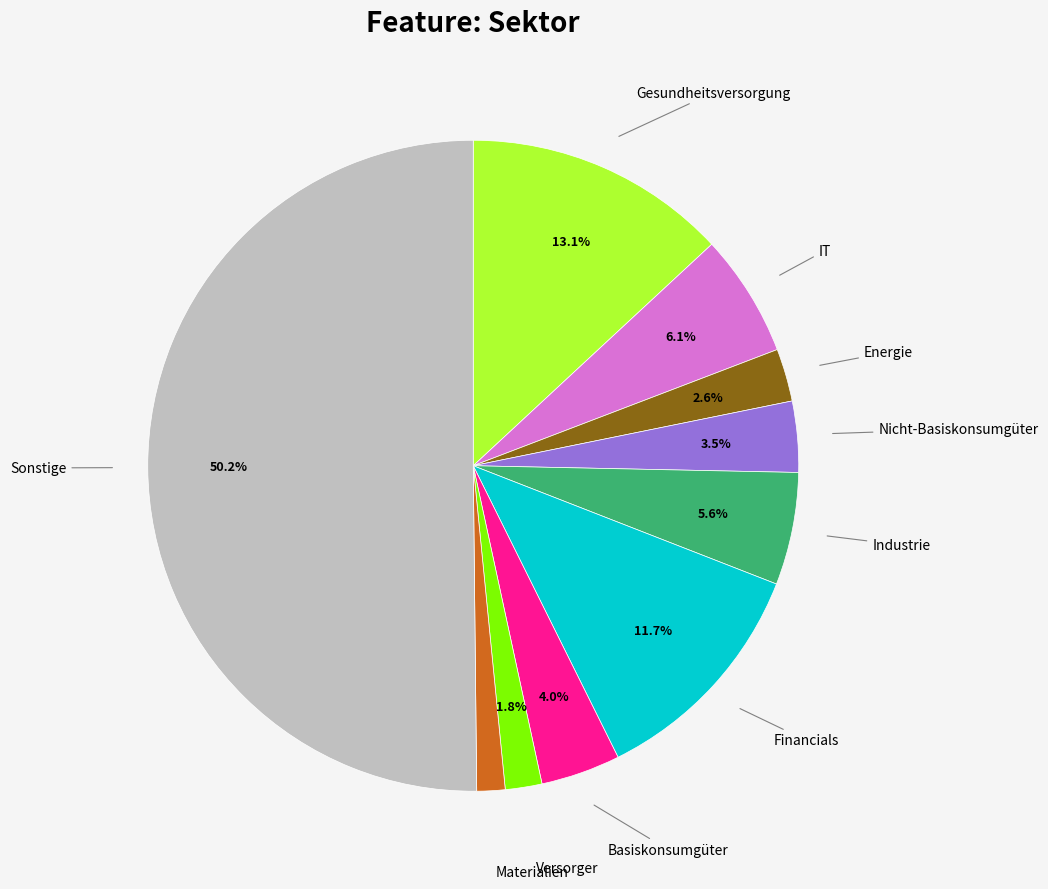

Which slice represents more than half of the pie?

Sonstige